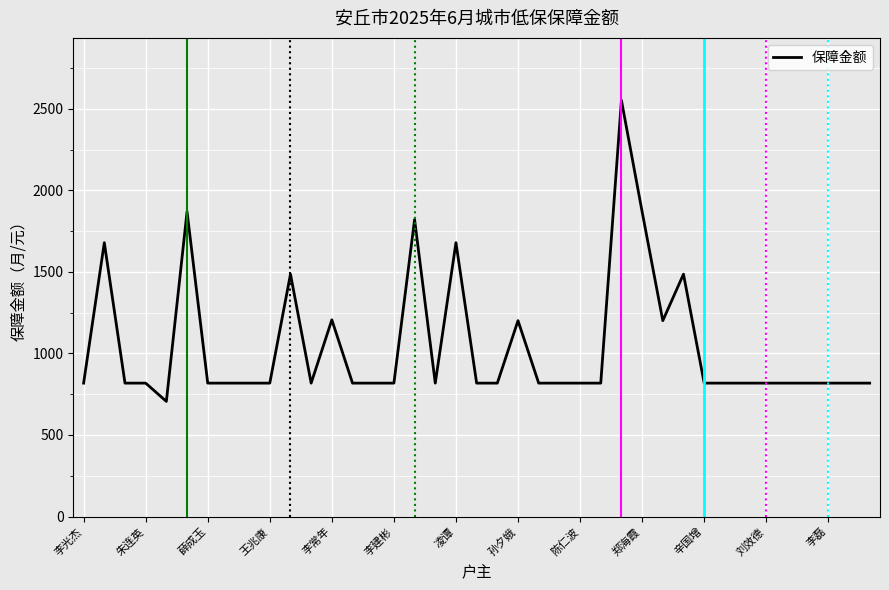

What is the minimum value shown in the chart?

706